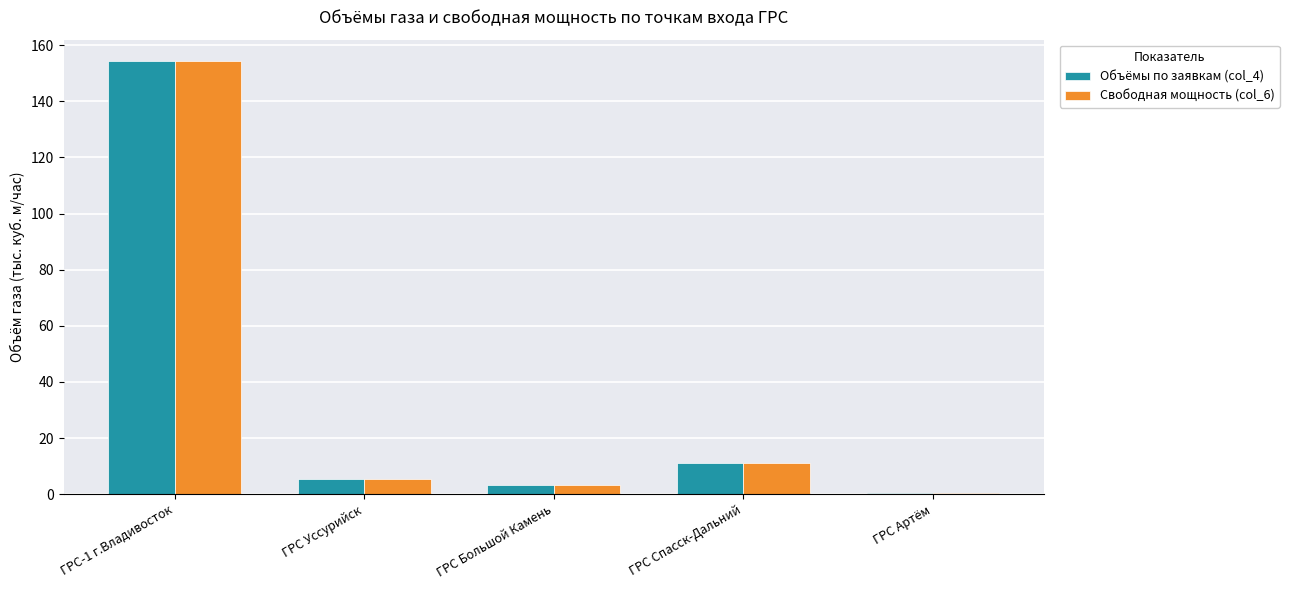

Reading left to right, list all the values displayed in this chart.

Объёмы по заявкам (col_4): 154.3	5.5	3.2	11.1	0.4
Свободная мощность (col_6): 154.3	5.5	3.2	11.1	0.4